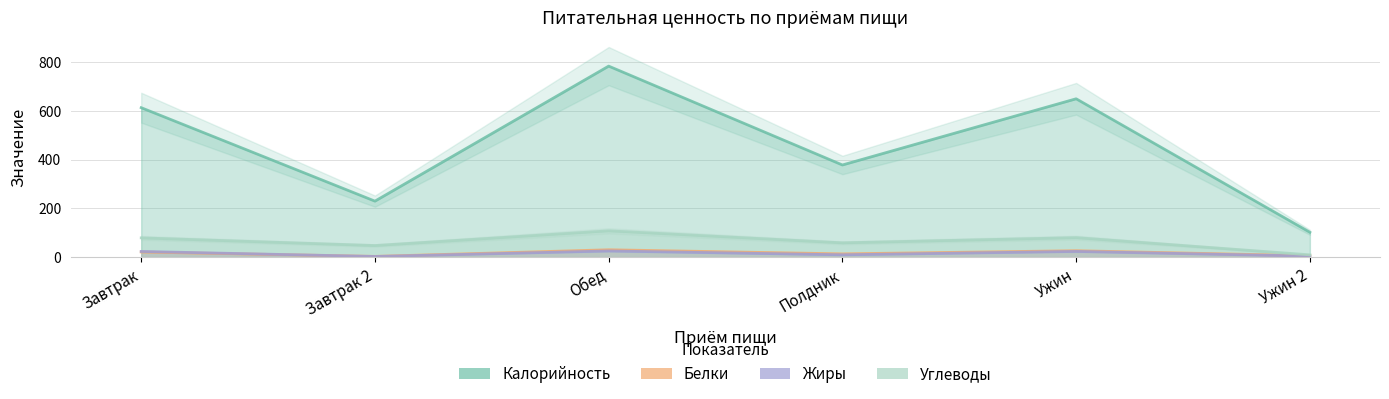

Is it true that Жиры equals 25.5 at Обед?

True